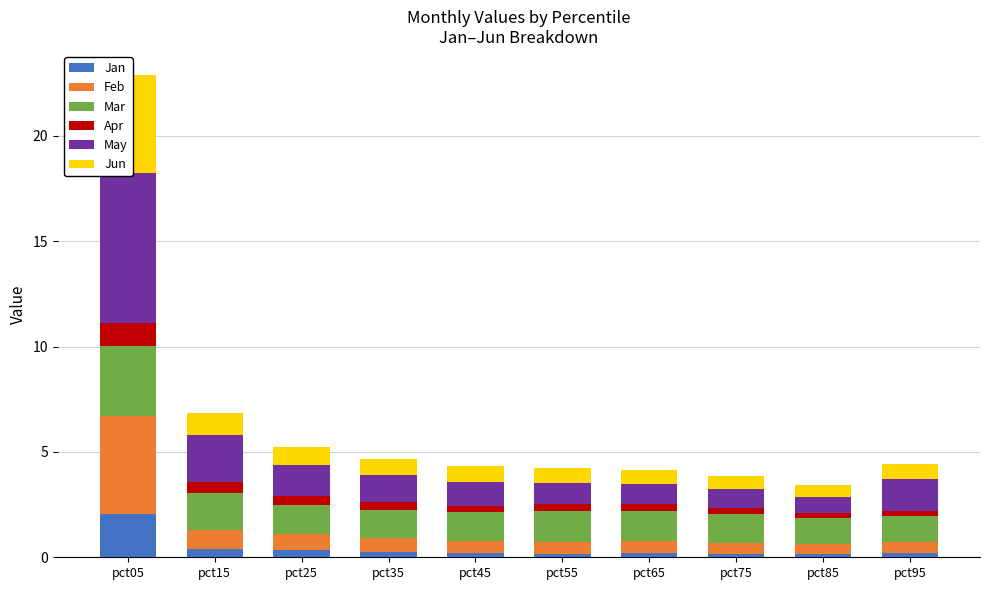

Which series has the largest total across all categories?

May